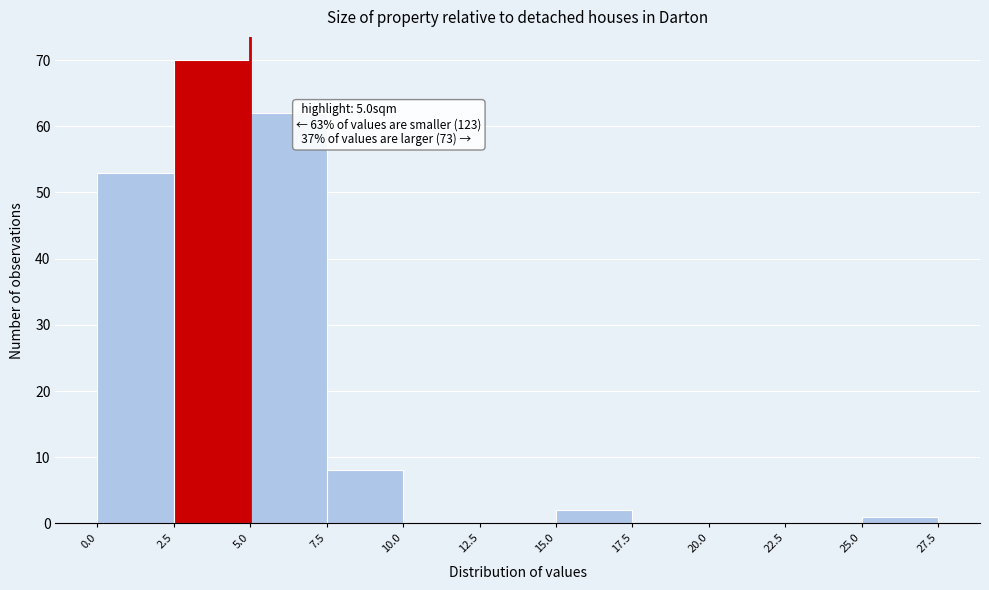

Over which range of the x-axis is the bar tallest?

2.5 to 5.0